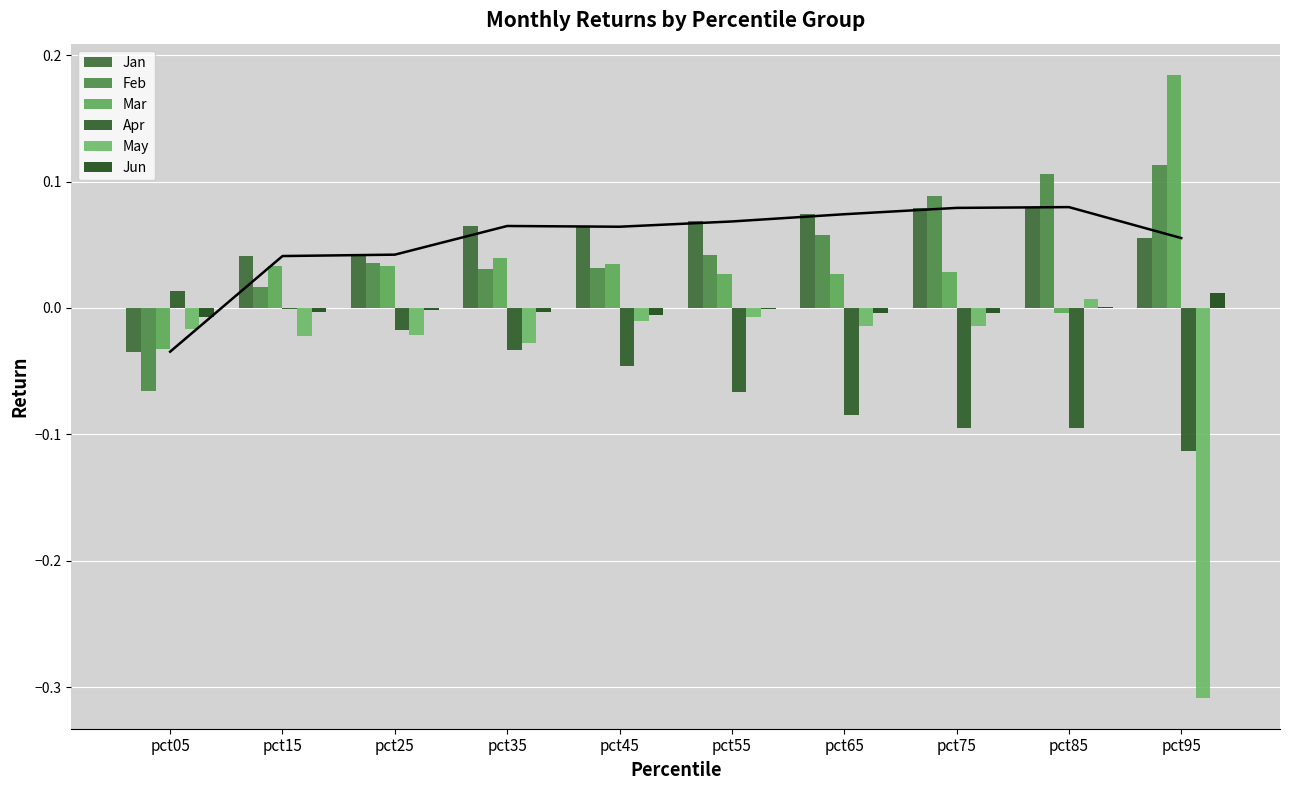

True or false: Jun has a value of -0.0 at pct55.

True